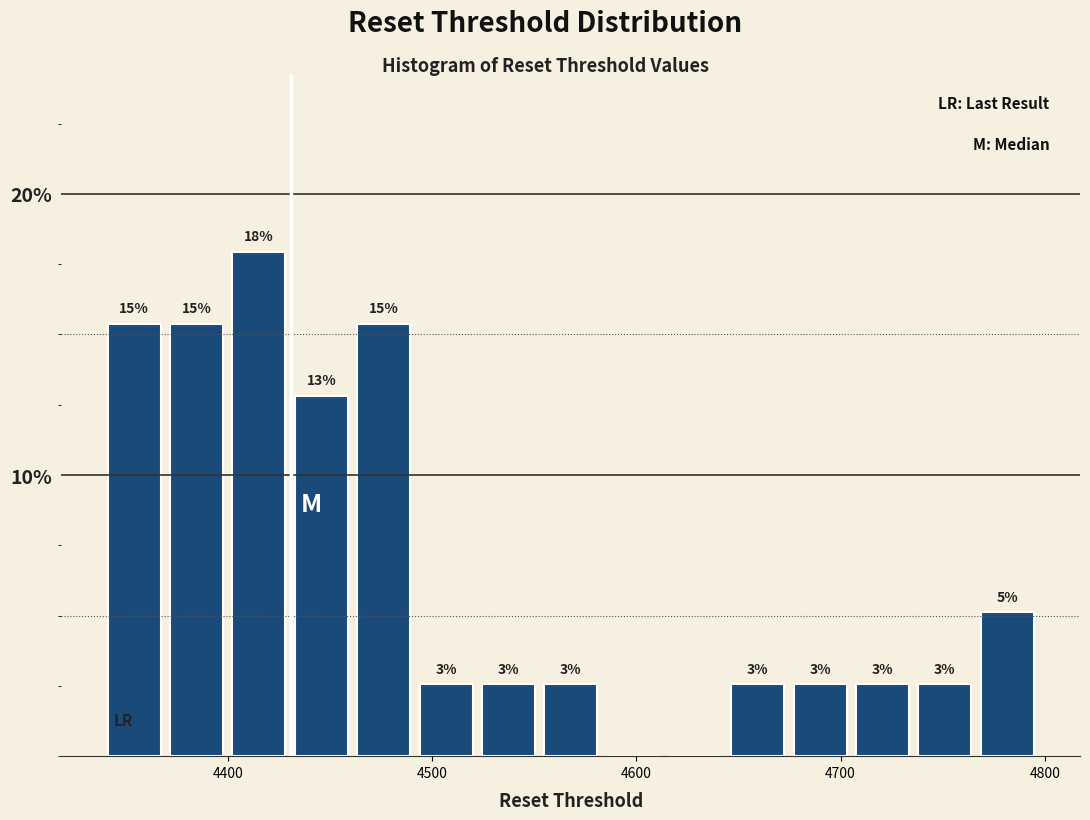

Around what value on the x-axis is the tallest bar? Give the approximate position of its centre, as read against the axis.

4420